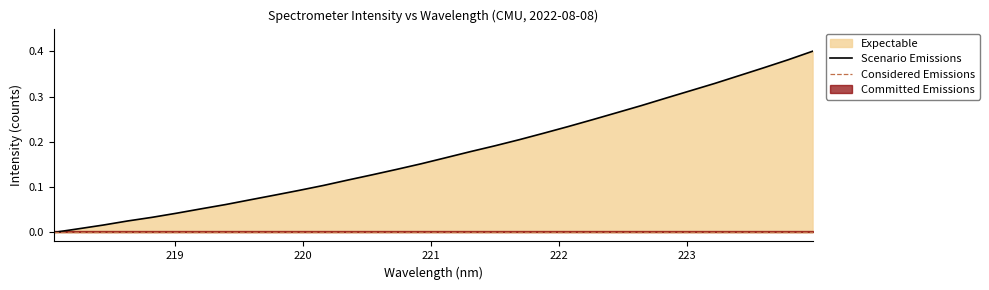

What is the sum of all values?

5.5